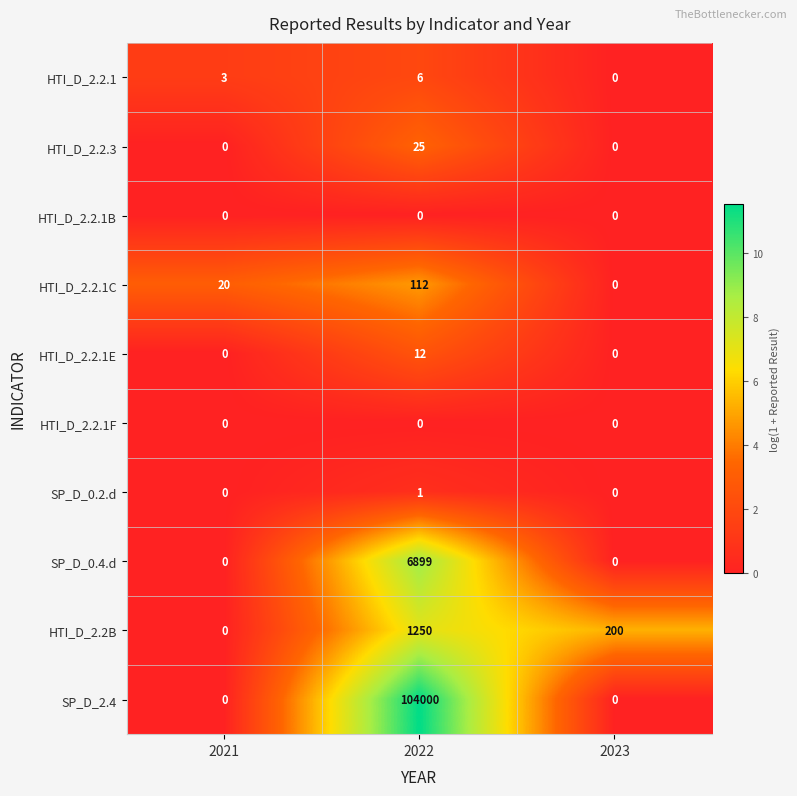

Which series has the widest spread of values?

SP_D_2.4